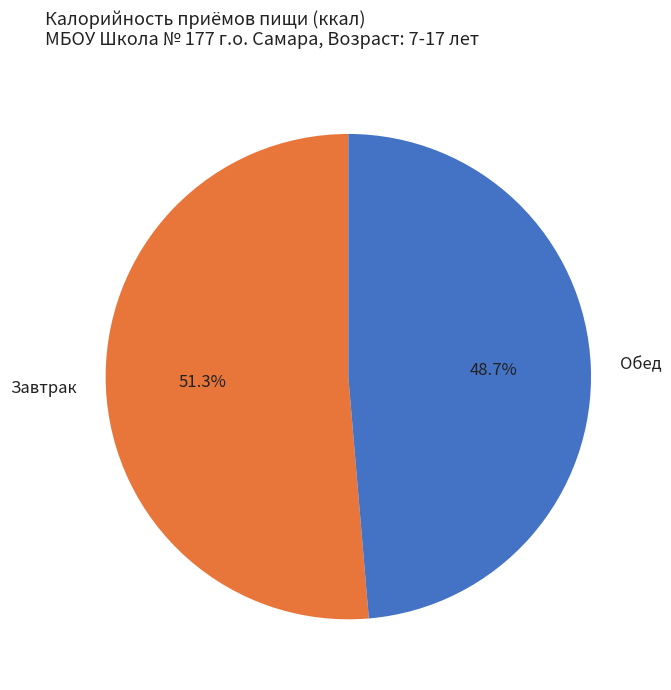

What percentage do Завтрак and Обед together represent?

100.0%